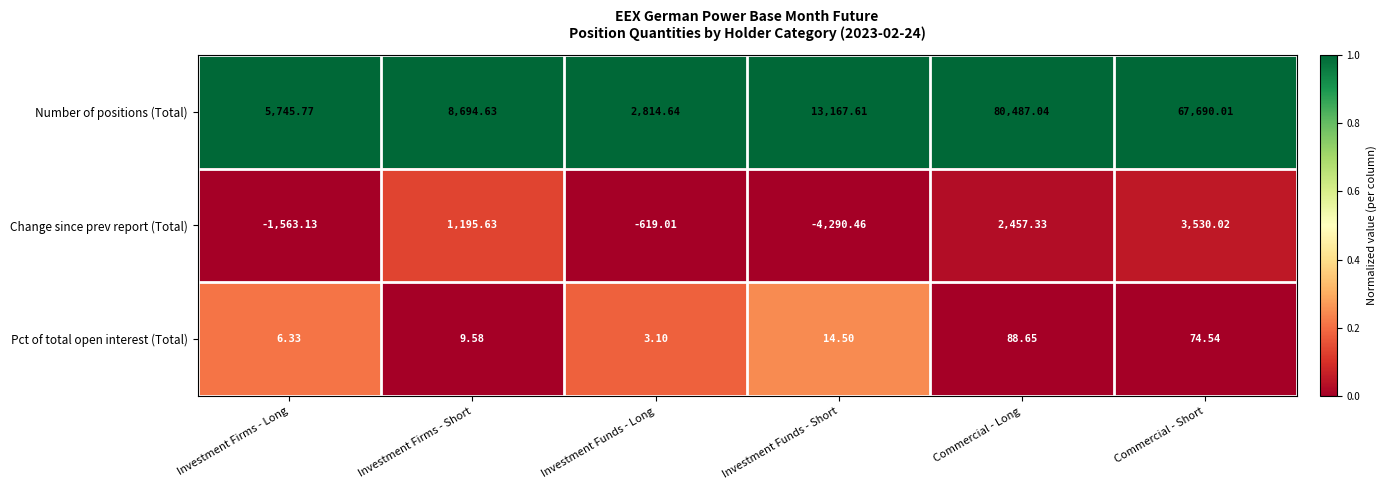

At which category is the sum across all series the highest?

Commercial - Long